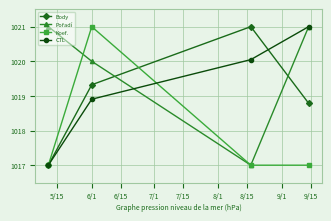

In Koef., how many points are higher than both neighbors (excluding endpoints)?

1